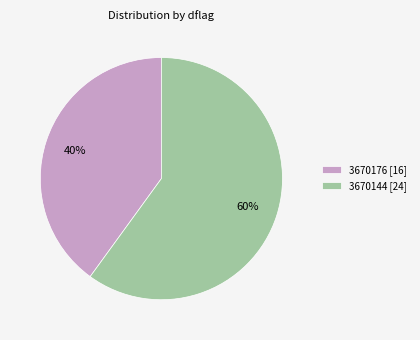

To the nearest percent, what is the average slice percentage?

50%